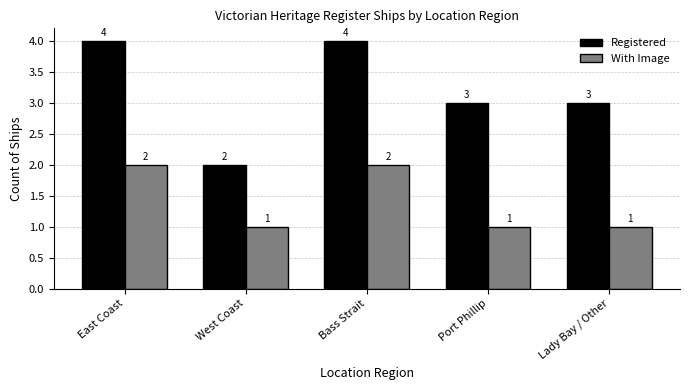

Reading left to right, extract all data points from this chart.

Registered: 4	2	4	3	3
With Image: 2	1	2	1	1